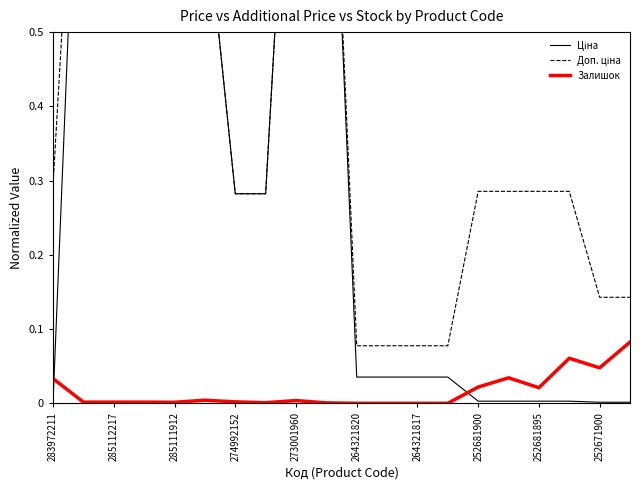

Is it true that Ціна equals 1.3 at 285112217?

False